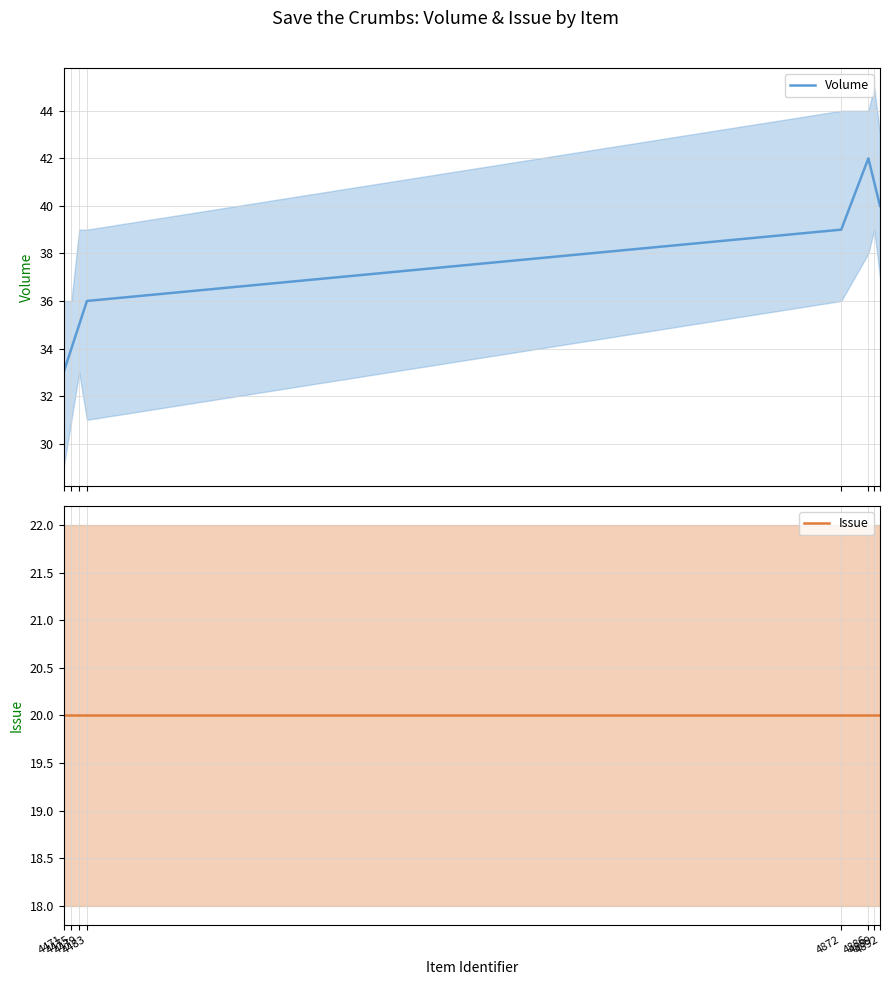

The value of Issue at 4471 is 20. True or false?

True